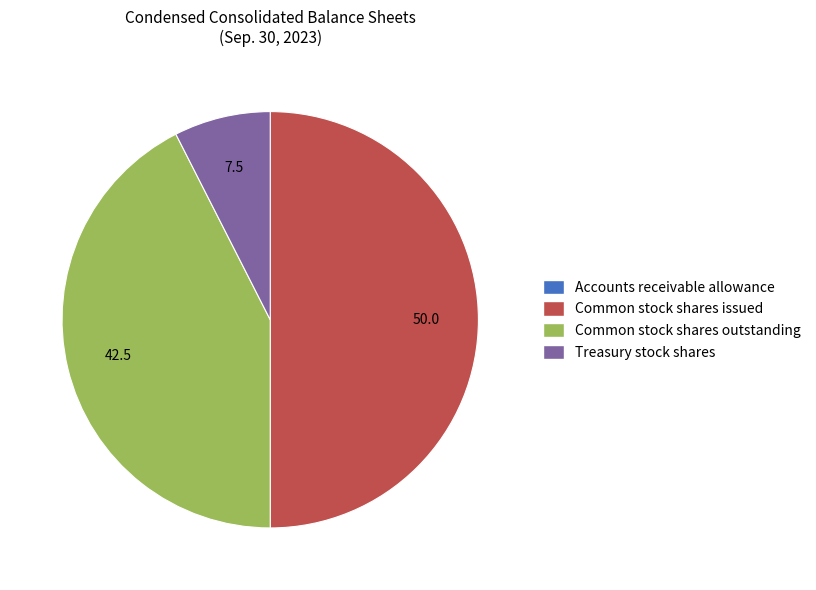

Which slice is the largest?

Common stock shares issued